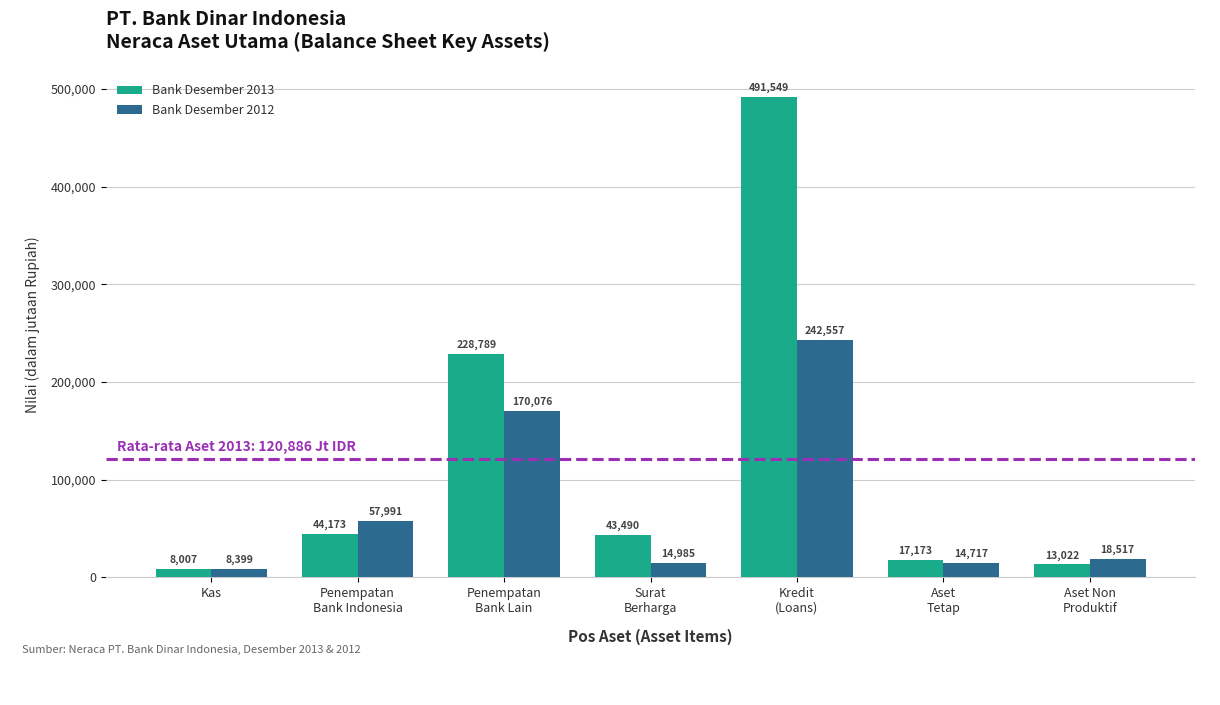

At Penempatan
Bank Indonesia, list the series in order from smallest to largest.

Bank Desember 2013, Bank Desember 2012